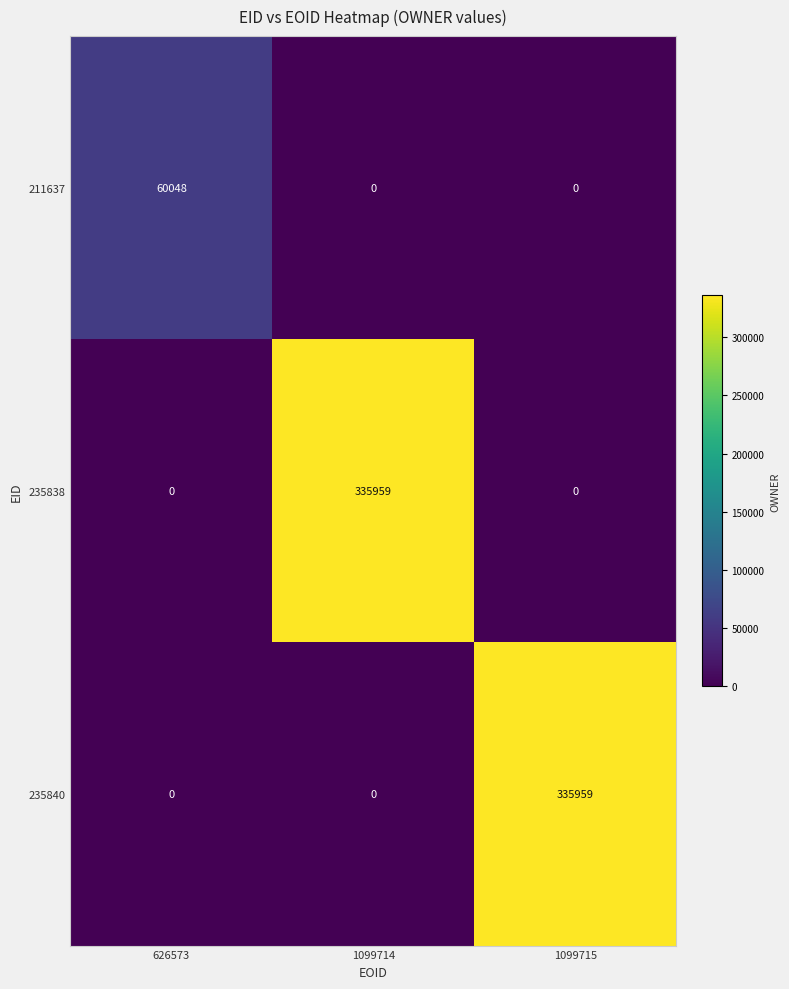

What is the maximum value for 211637?

60048